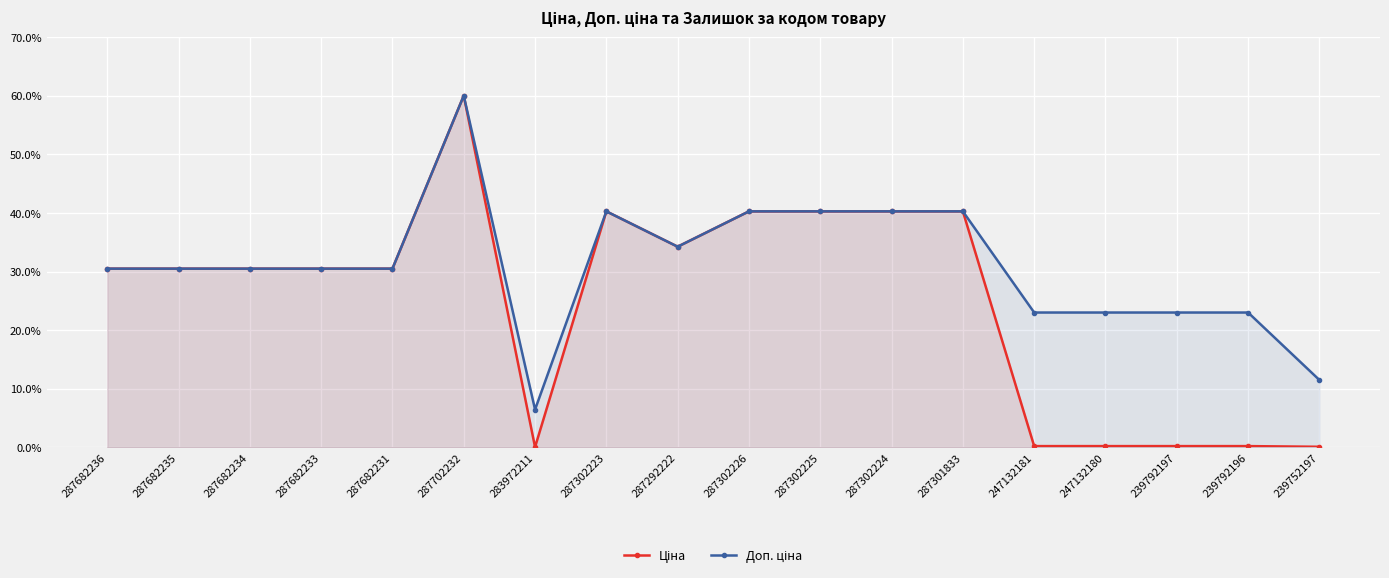

True or false: Ціна and Доп. ціна cross at least once.

False